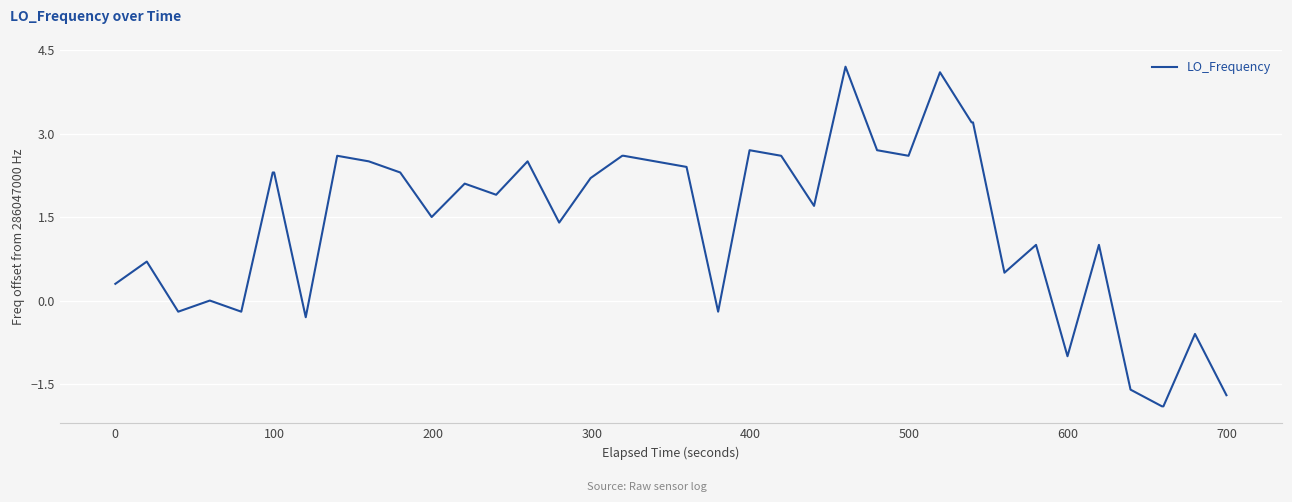

What is the difference between the maximum and minimum values?

6.1